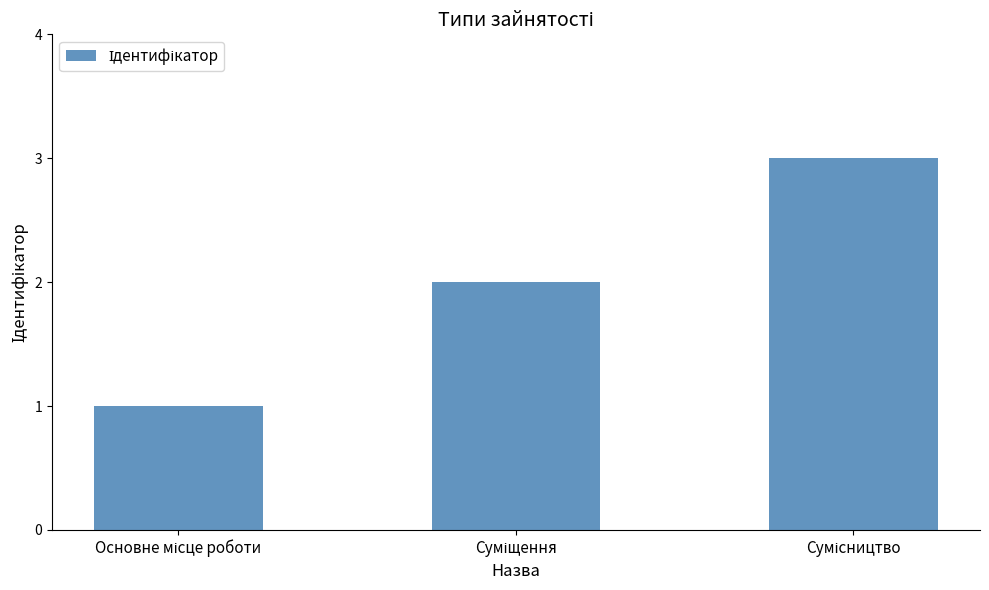

How many series are shown in this chart?

1